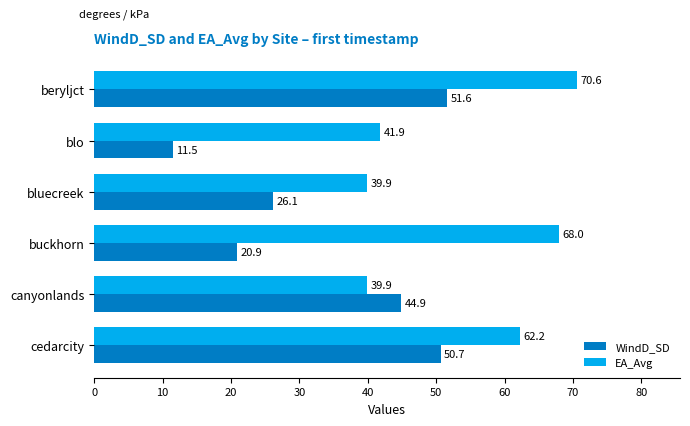

At which label is EA_Avg closest to 55?

cedarcity